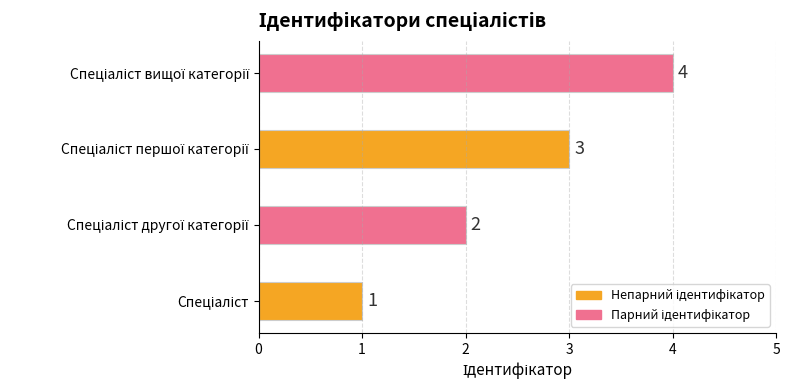

Count the values in the range 2 to 4.

3